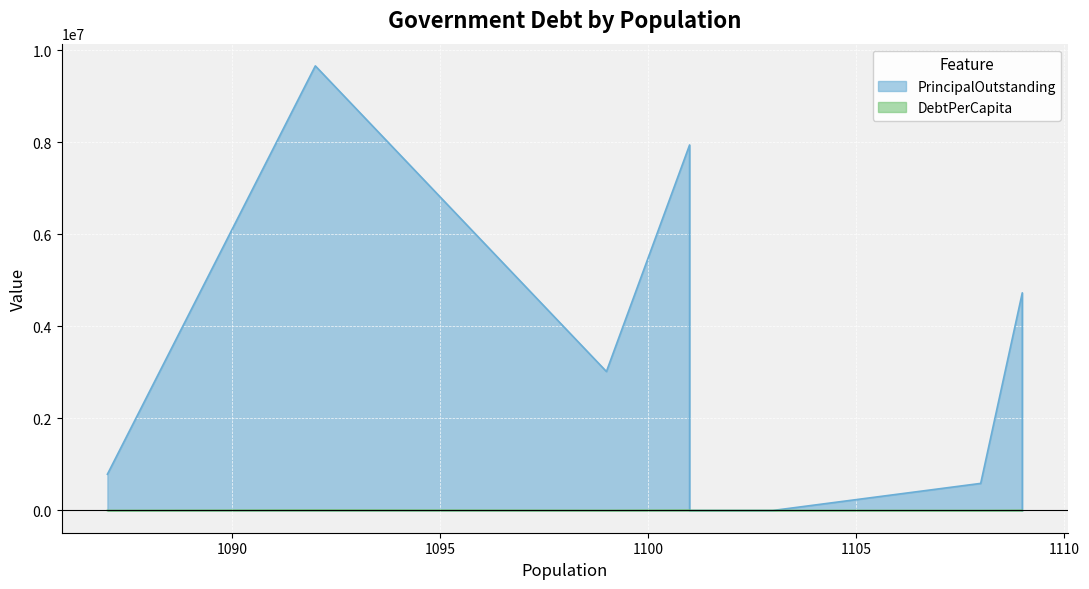

Does the chart display data point markers on the line(s)?

No